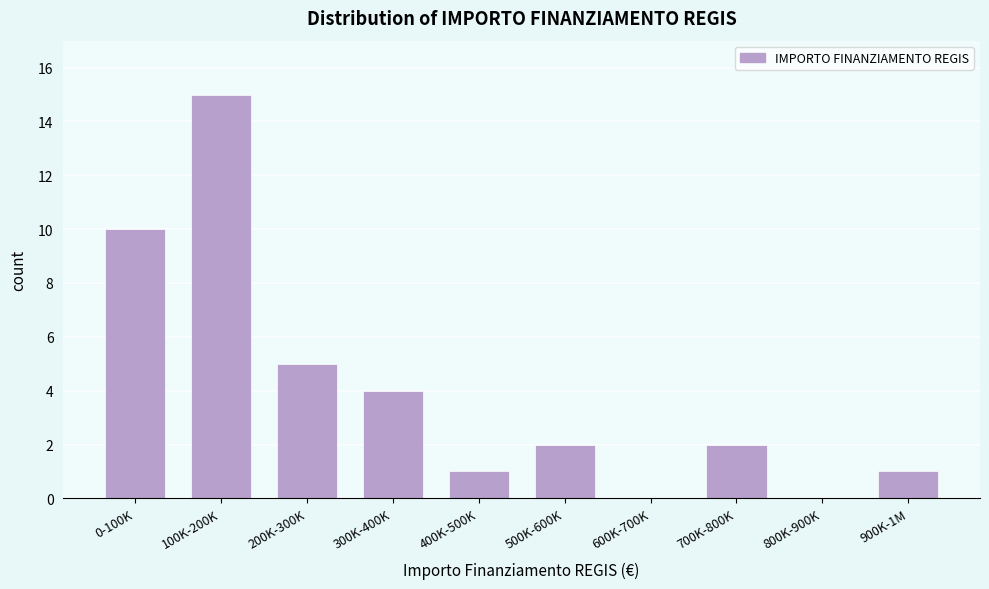

Reading left to right, what are all the values shown in this chart?

0-100K=10	100K-200K=15	200K-300K=5	300K-400K=4	400K-500K=1	500K-600K=2	600K-700K=0	700K-800K=2	800K-900K=0	900K-1M=1